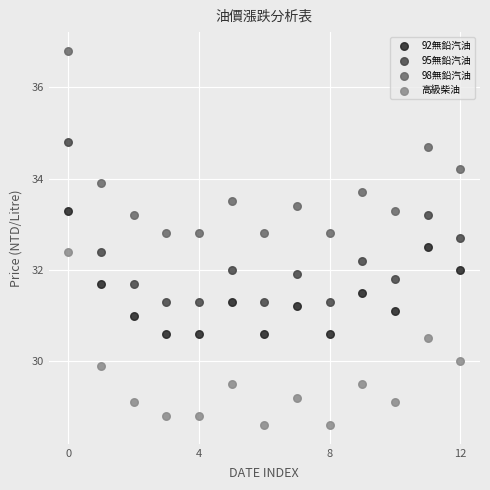

Which series has the widest spread of Y values?

98無鉛汽油